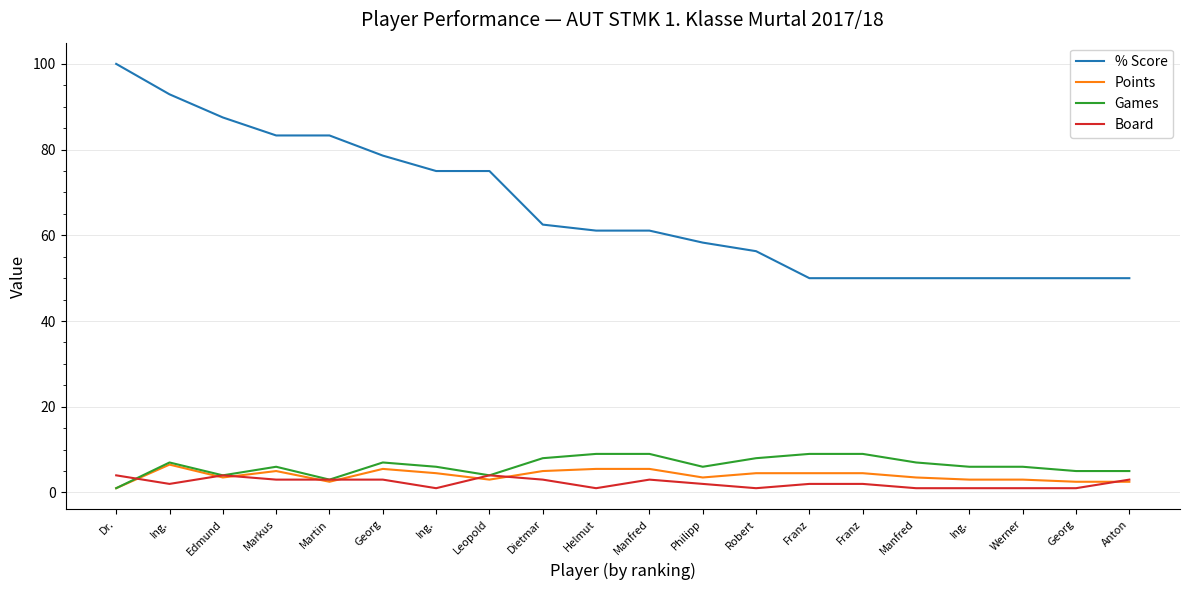

List the series in order of their peak value, highest first.

% Score, Games, Points, Board